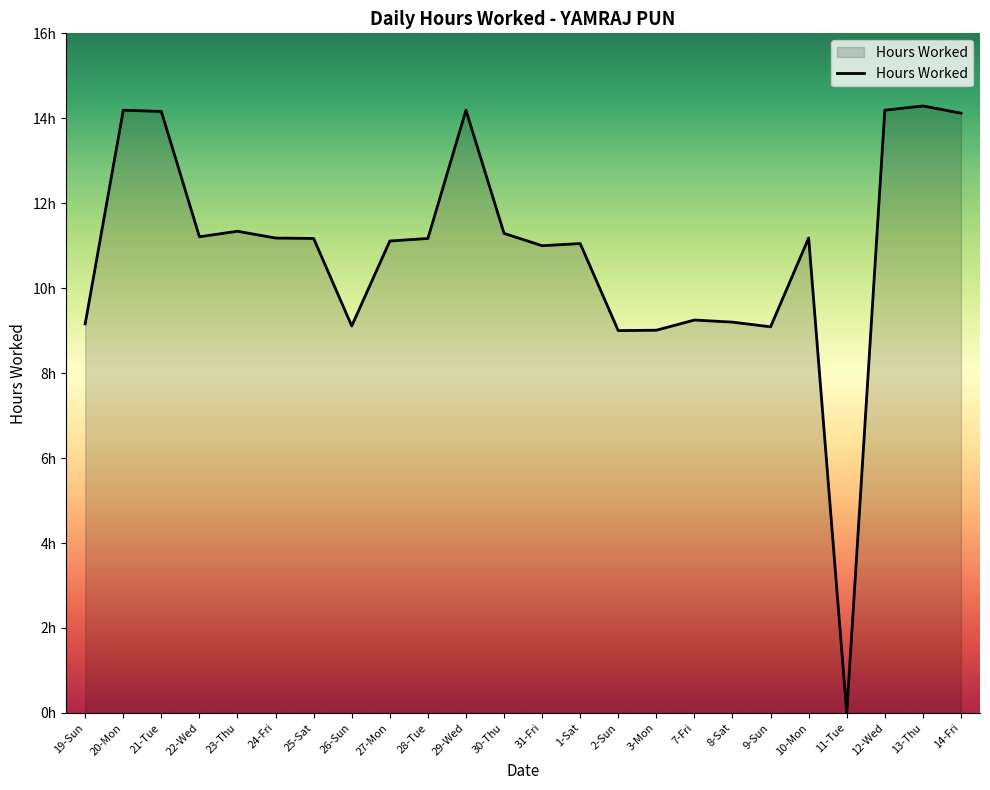

Rank the categories by value from lowest to highest.

11-Tue, 2-Sun, 3-Mon, 9-Sun, 26-Sun, 19-Sun, 8-Sat, 7-Fri, 31-Fri, 1-Sat, 27-Mon, 25-Sat, 28-Tue, 24-Fri, 10-Mon, 22-Wed, 30-Thu, 23-Thu, 14-Fri, 21-Tue, 20-Mon, 29-Wed, 12-Wed, 13-Thu